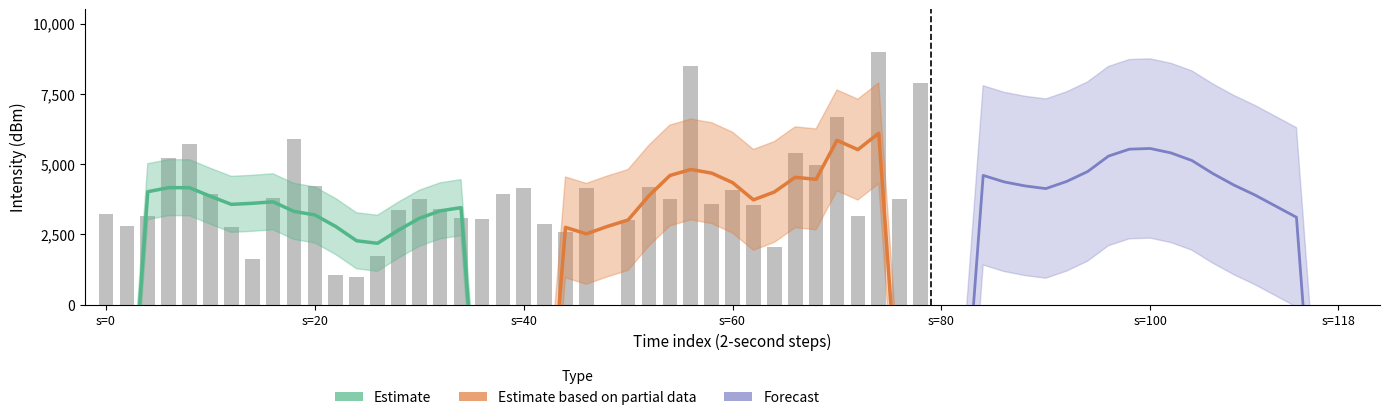

List the series in order of their peak value, highest first.

Estimate based on partial data, Forecast, Estimate